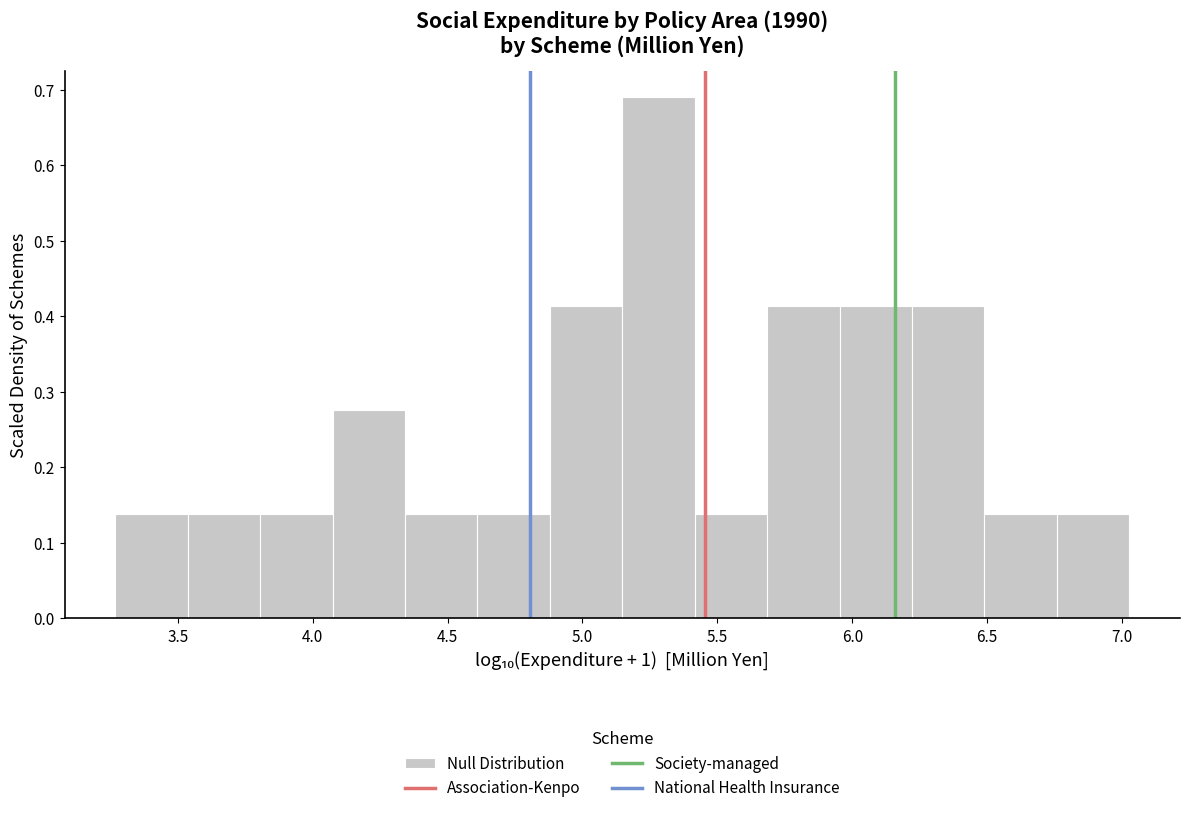

Which range on the x-axis has the tallest bar?

5.15 to 5.40